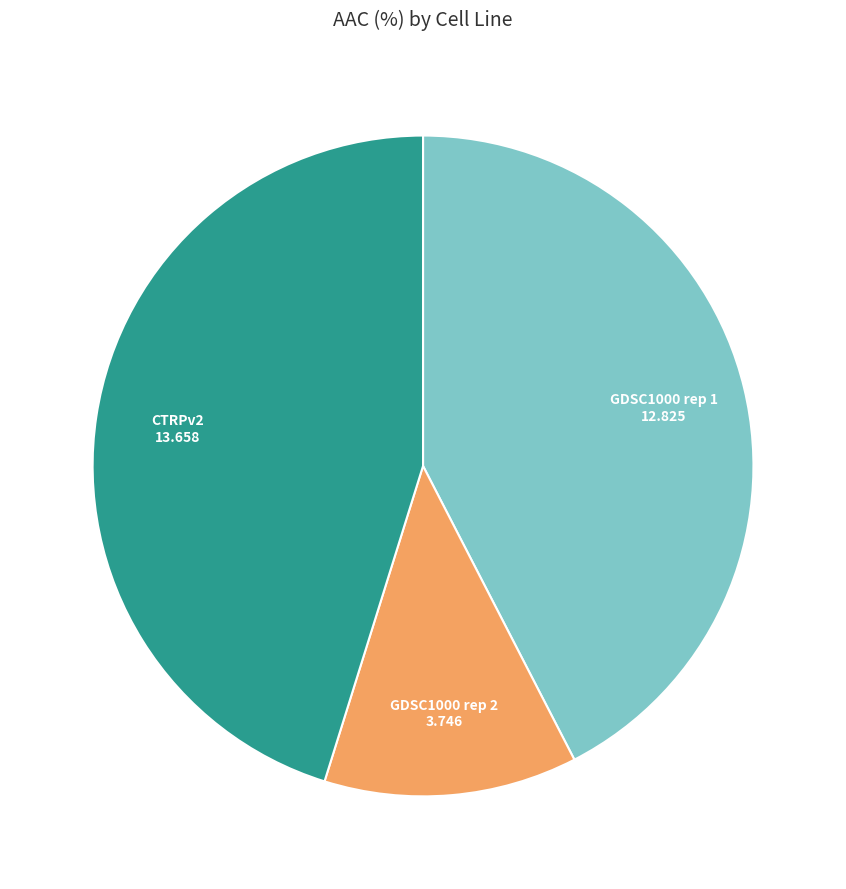

Is there any slice that represents more than half of the pie?

No